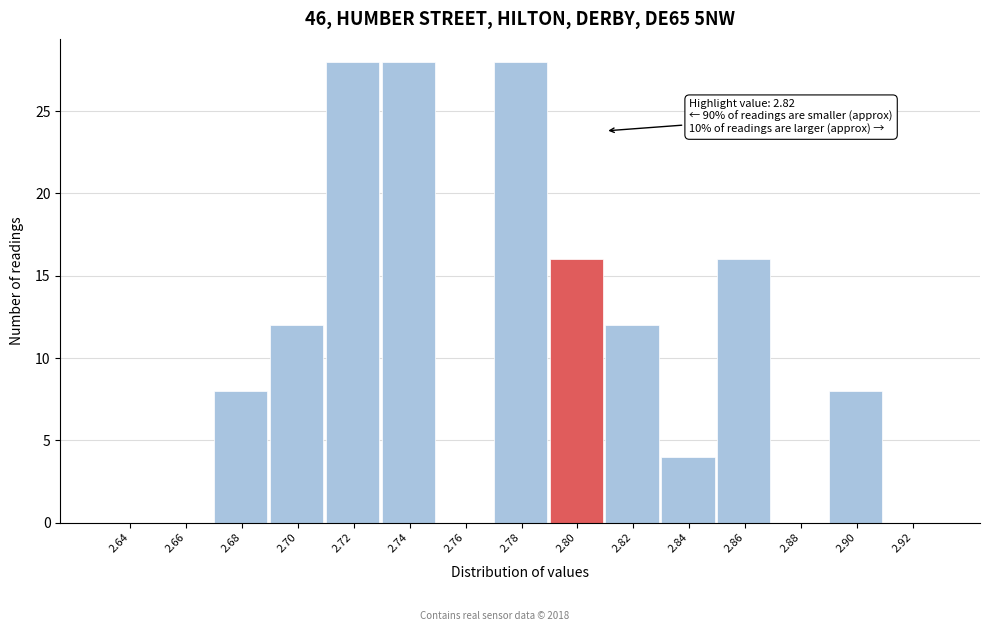

Reading left to right, transcribe all the data shown in this chart.

2.64=0	2.66=0	2.68=8	2.70=12	2.72=28	2.74=28	2.76=0	2.78=28	2.80=16	2.82=12	2.84=4	2.86=16	2.88=0	2.90=8	2.92=0